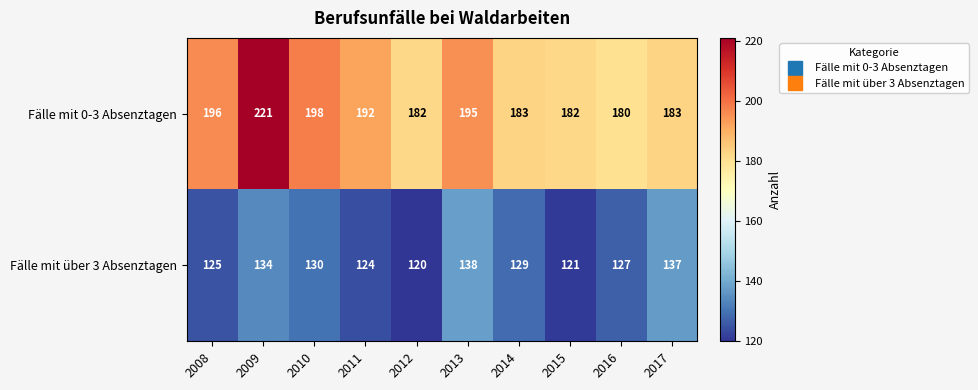

Reading left to right, extract all data points from this chart.

Fälle mit 0-3 Absenztagen: 196	221	198	192	182	195	183	182	180	183
Fälle mit über 3 Absenztagen: 125	134	130	124	120	138	129	121	127	137